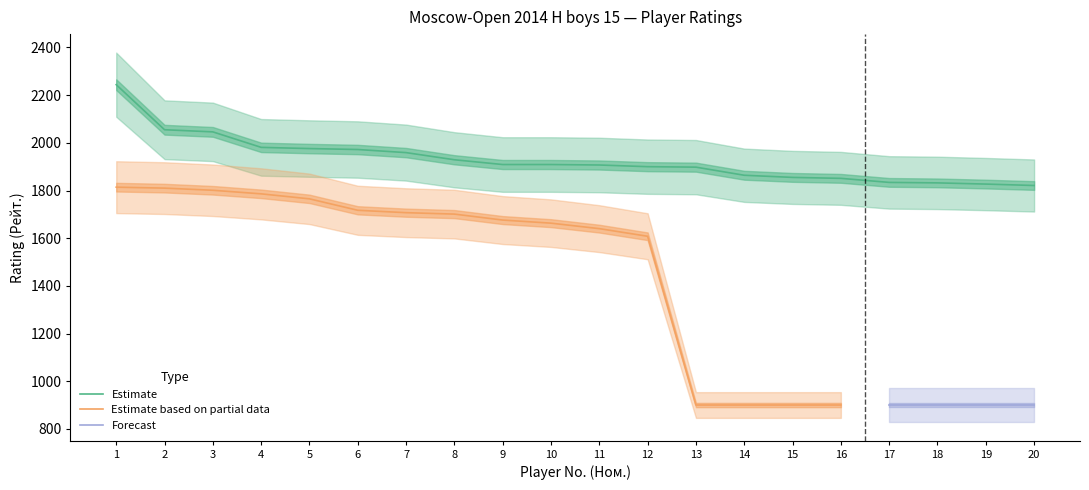

True or false: Estimate based on partial data and Estimate intersect in this chart.

False